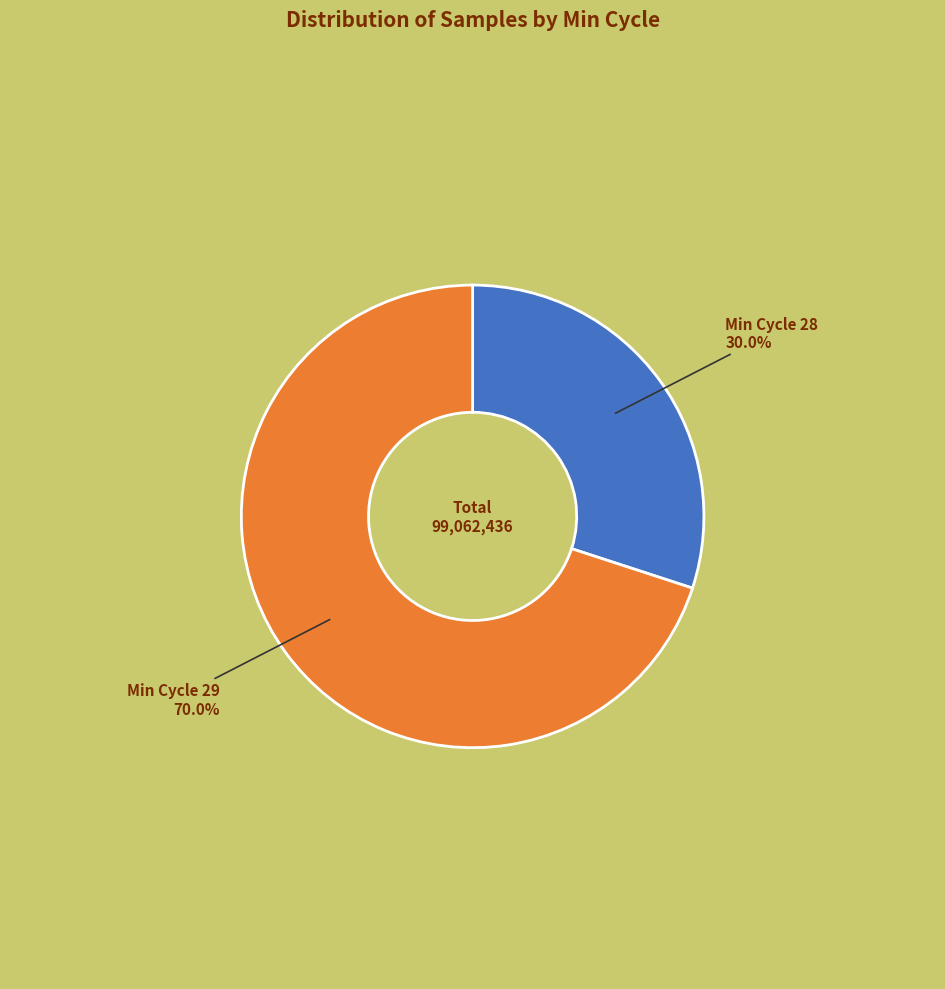

Is there any slice that represents more than half of the pie?

Yes